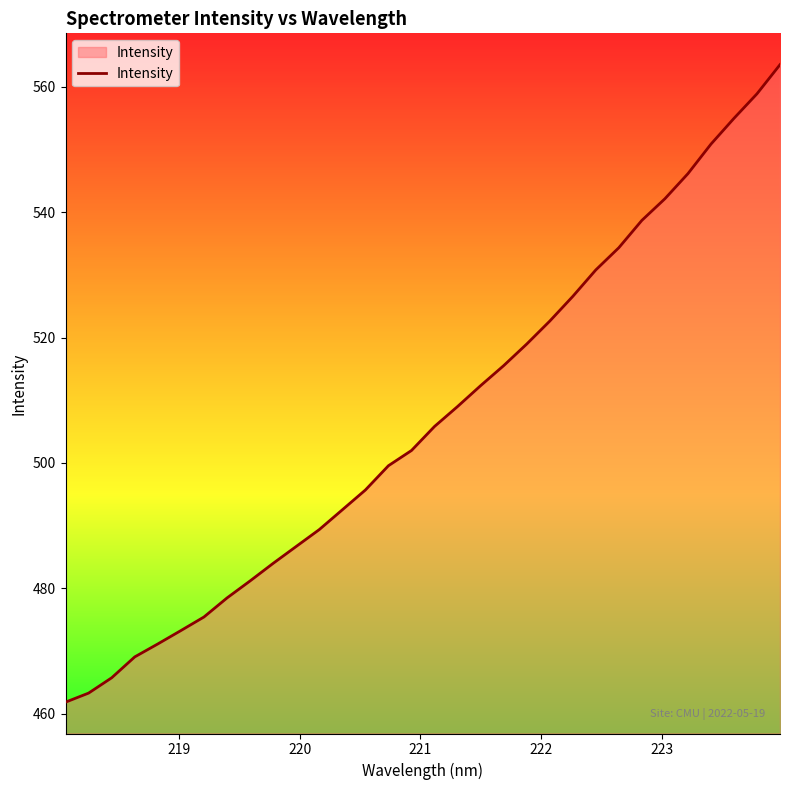

True or false: there are more than 1 points higher than both neighbors.

False